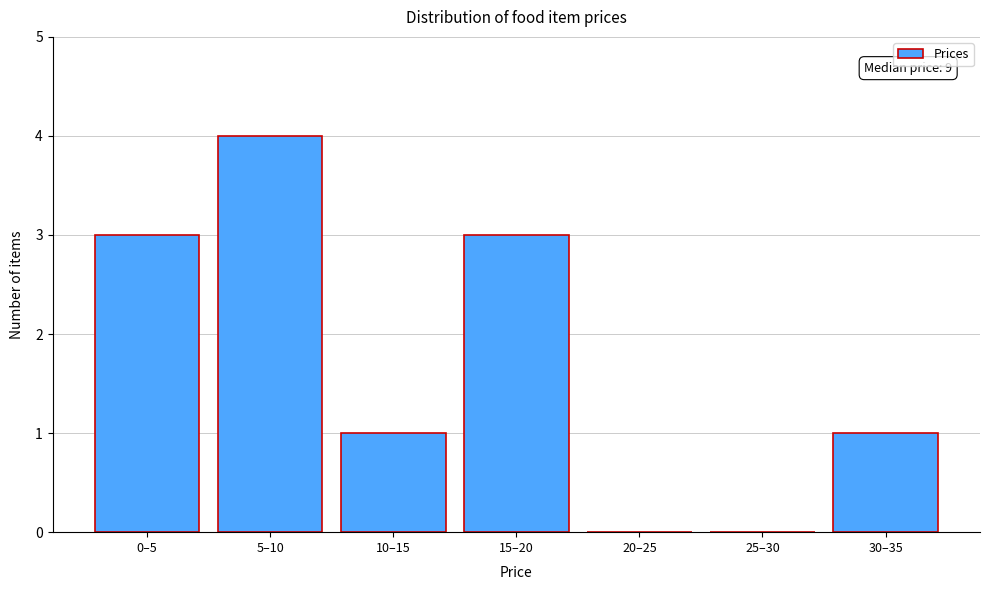

Reading right to left, what are all the values shown in this chart?

30–35=1	25–30=0	20–25=0	15–20=3	10–15=1	5–10=4	0–5=3